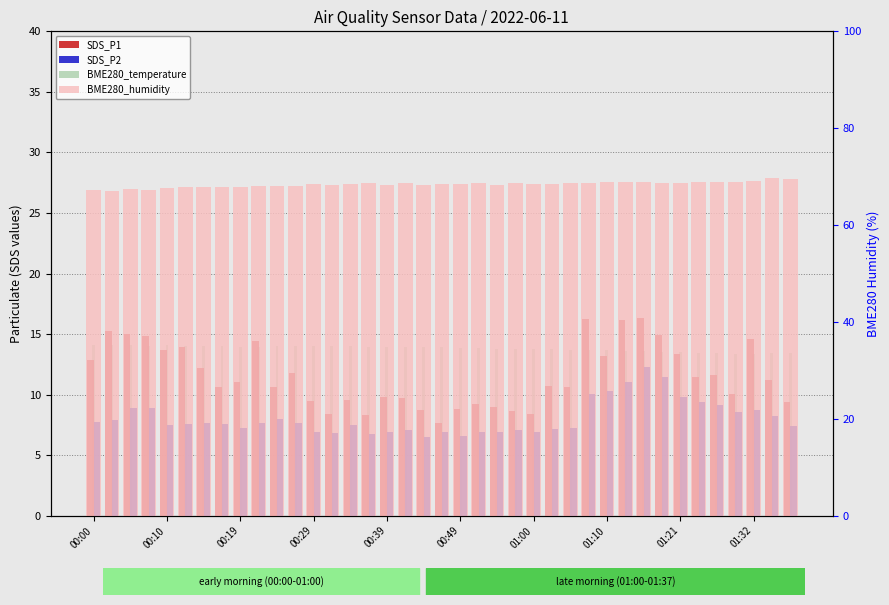

At how many categories does at least one series exceed 39?

39